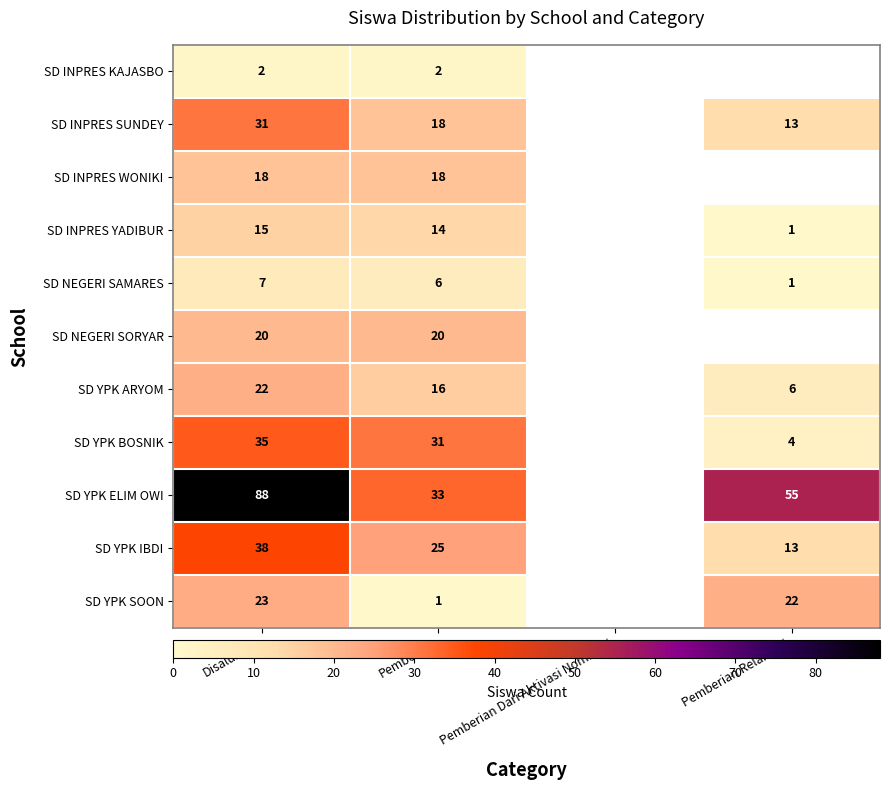

True or false: SD YPK IBDI has a value of 25 at Pemberian.

True